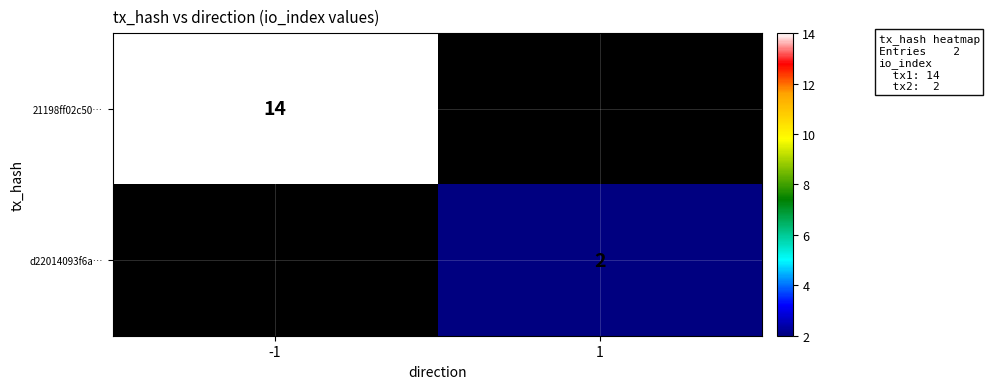

True or false: 21198ff02c50… has a value of 6 at -1.

False